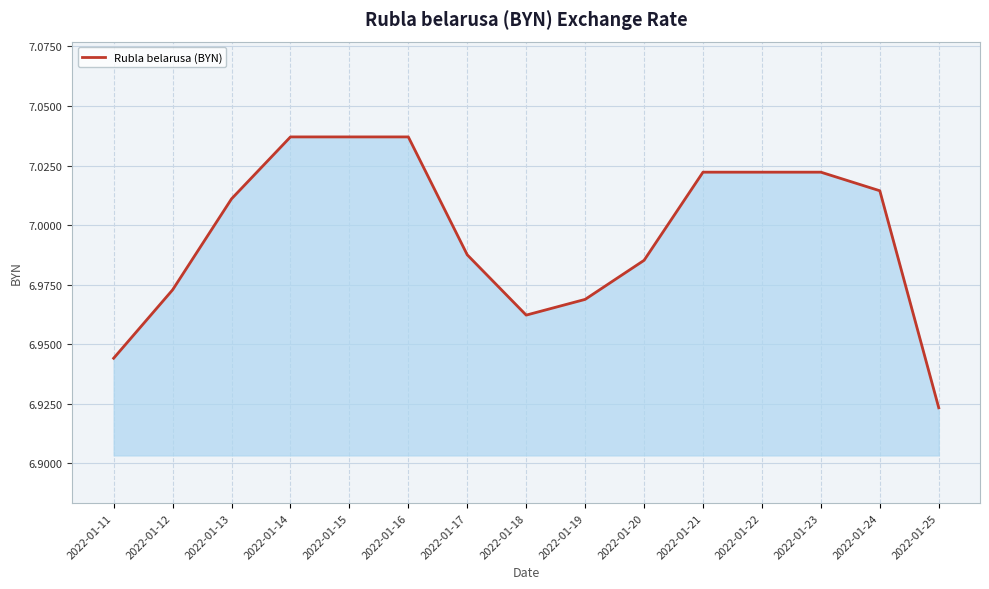

True or false: the data shows 9.5 at 2022-01-16.

False